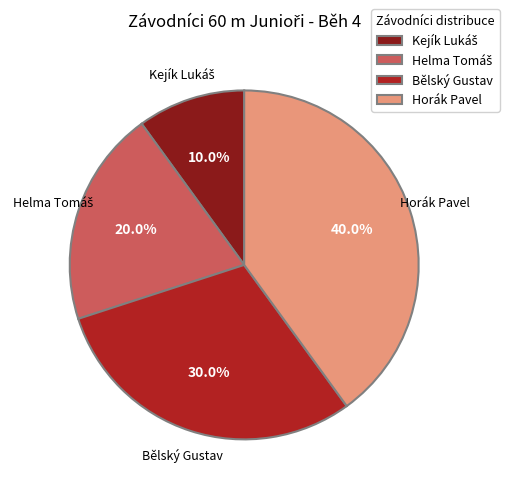

How much of the chart is everything except Bělský Gustav?

70.0%